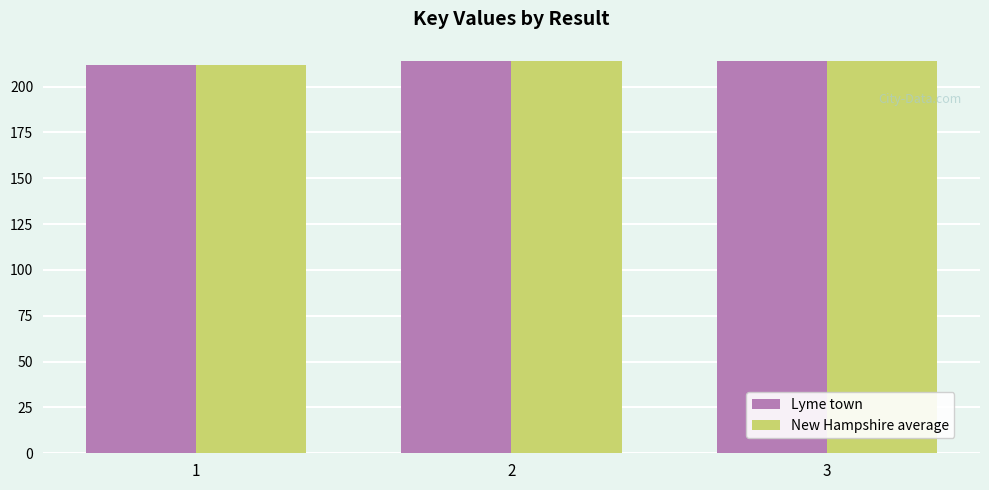

The value of Lyme town at 1 is 211.8. True or false?

True